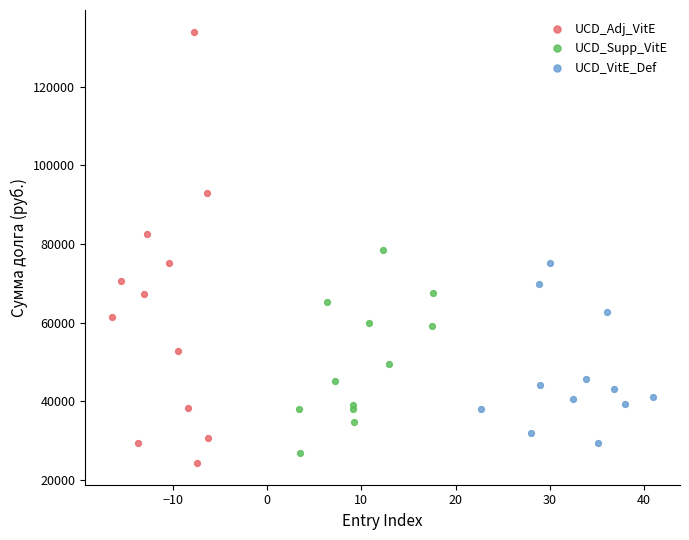

Which series has the largest Y range (max minus min)?

UCD_Adj_VitE